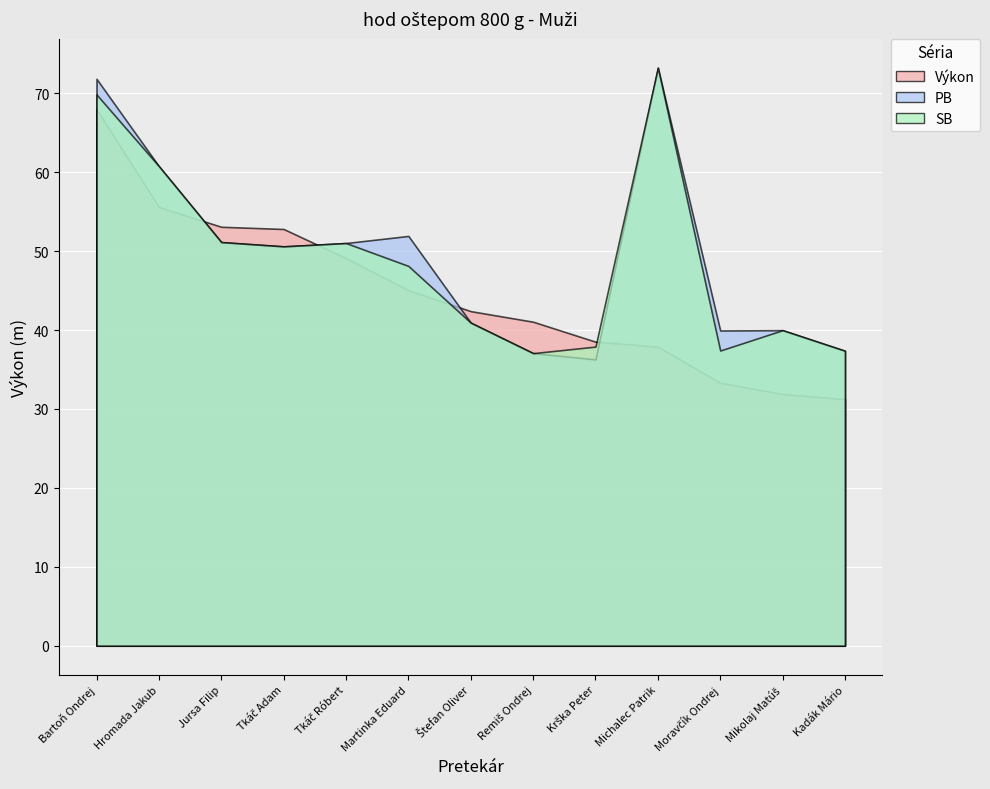

The Výkon series shows 14.0 at Mikolaj Matúš. True or false?

False